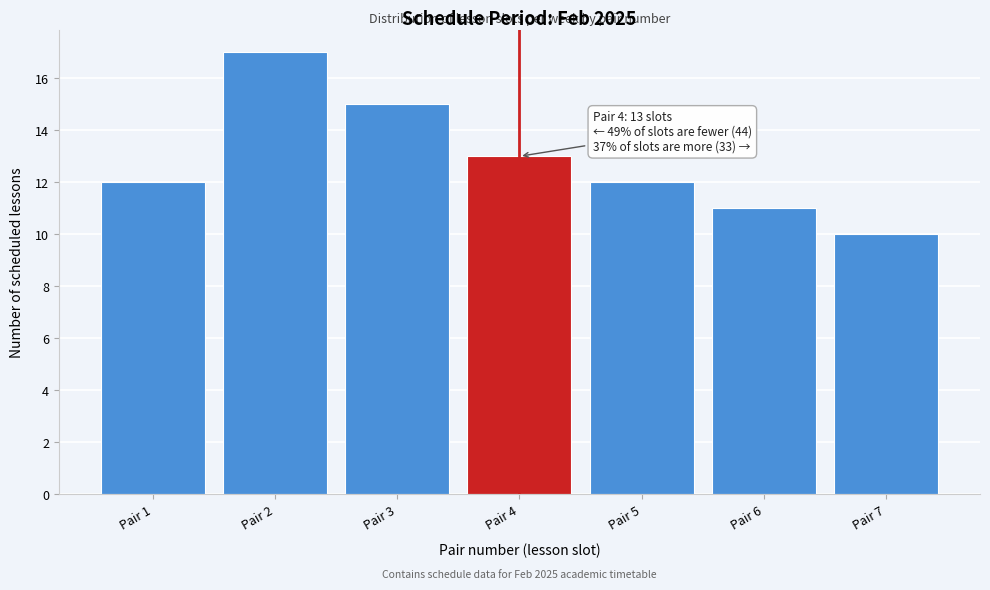

Which range on the x-axis has the tallest bar?

1.5 to 2.5